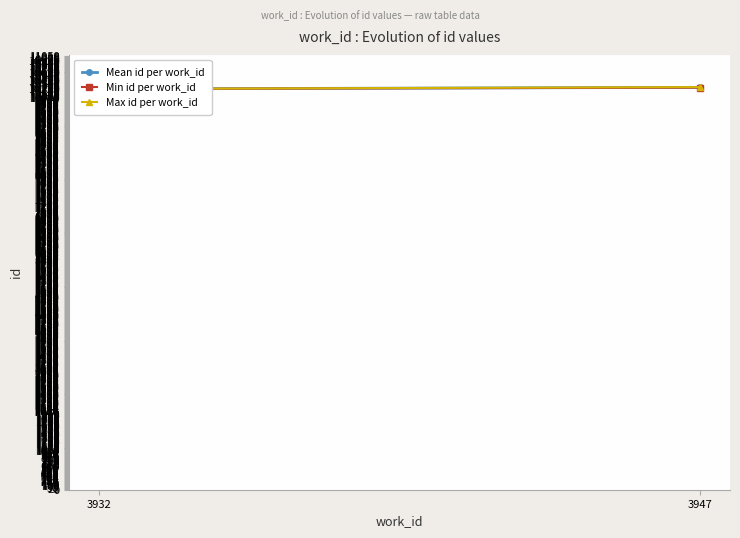

Reading right to left, what are all the values shown in this chart?

Mean id per work_id: 3947=10246.4	3932=10205.5
Min id per work_id: 3947=10240.0	3932=10205.0
Max id per work_id: 3947=10253.0	3932=10206.0